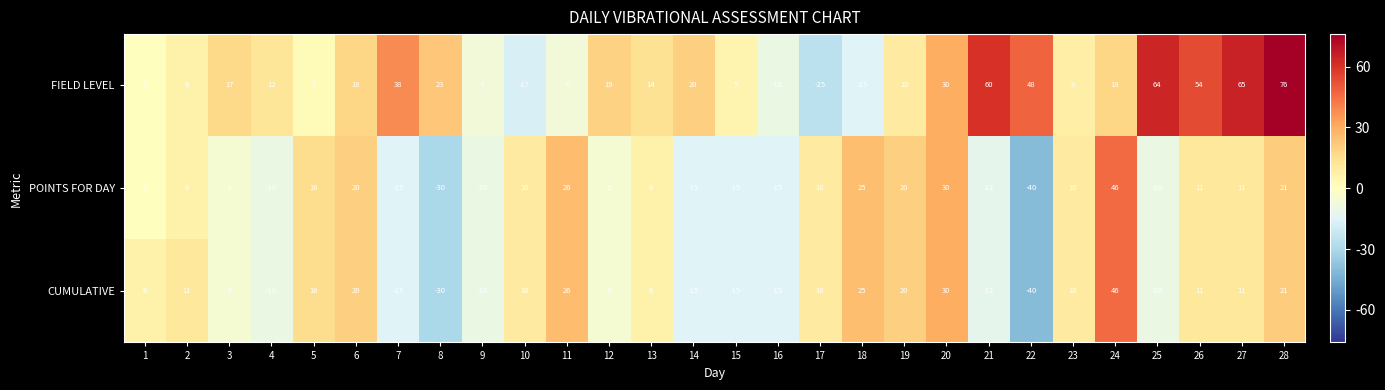

Is it true that POINTS FOR DAY equals 5 at 27?

False